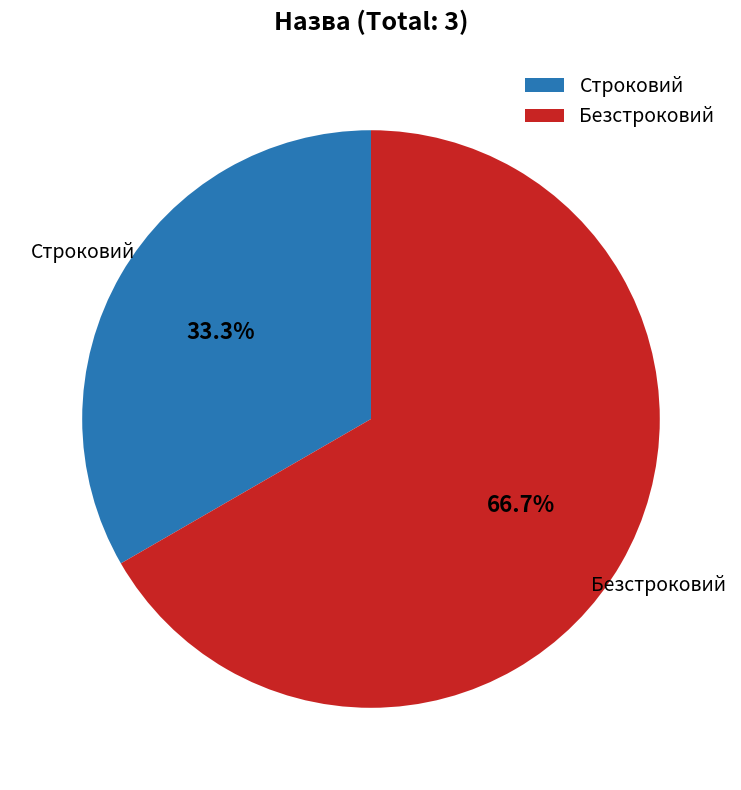

The Строковий slice represents 43% of the pie. True or false?

False